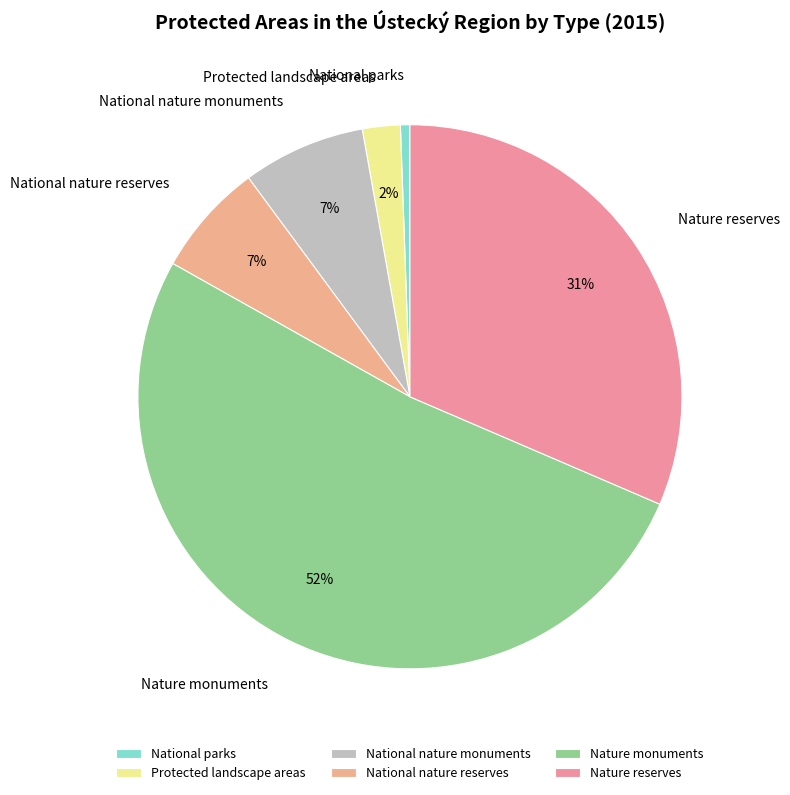

Is the sum of Protected landscape areas and Nature monuments greater than half?

Yes